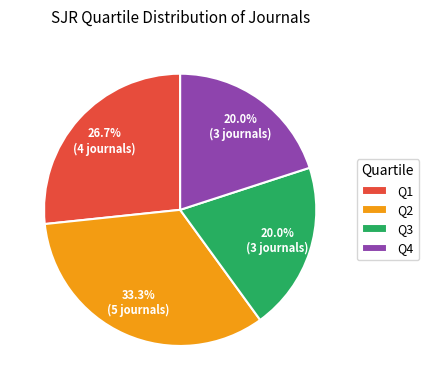

Is it true that Q4 is 9% of the pie?

False